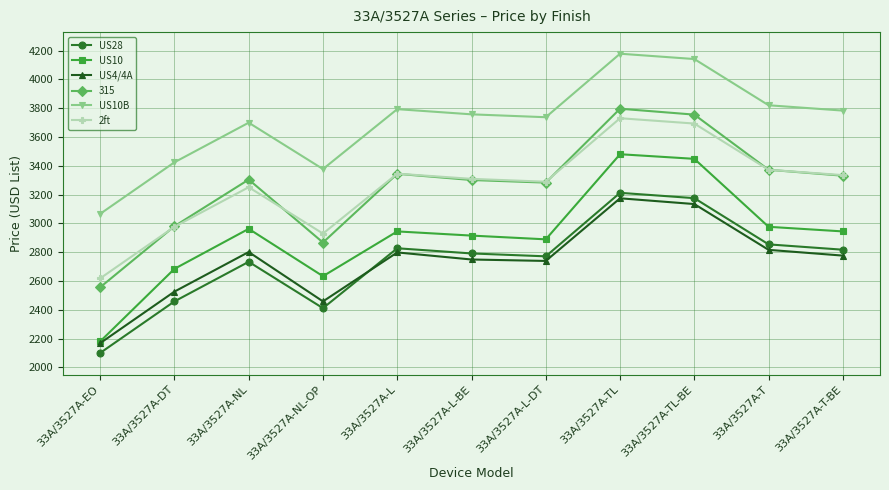

What is the average value of the US10B series?

3707